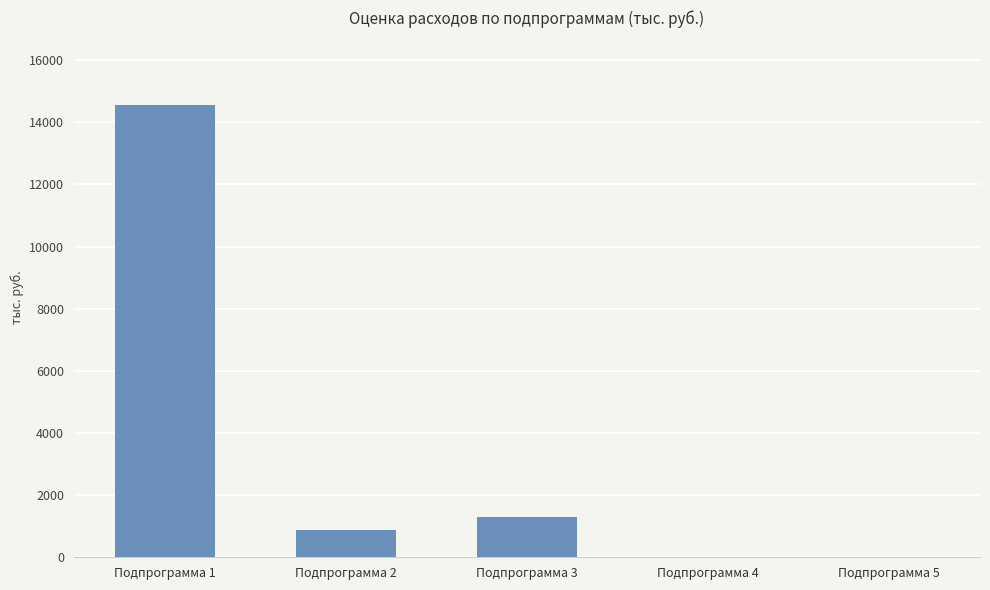

Reading right to left, transcribe all the data shown in this chart.

0.0	0.0	1284.1	862.2	14546.2